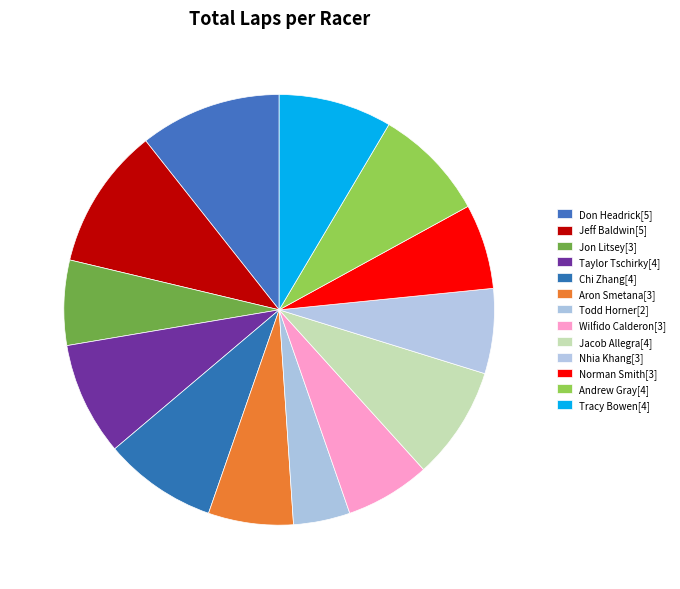

To the nearest percent, what is the average slice percentage?

8%